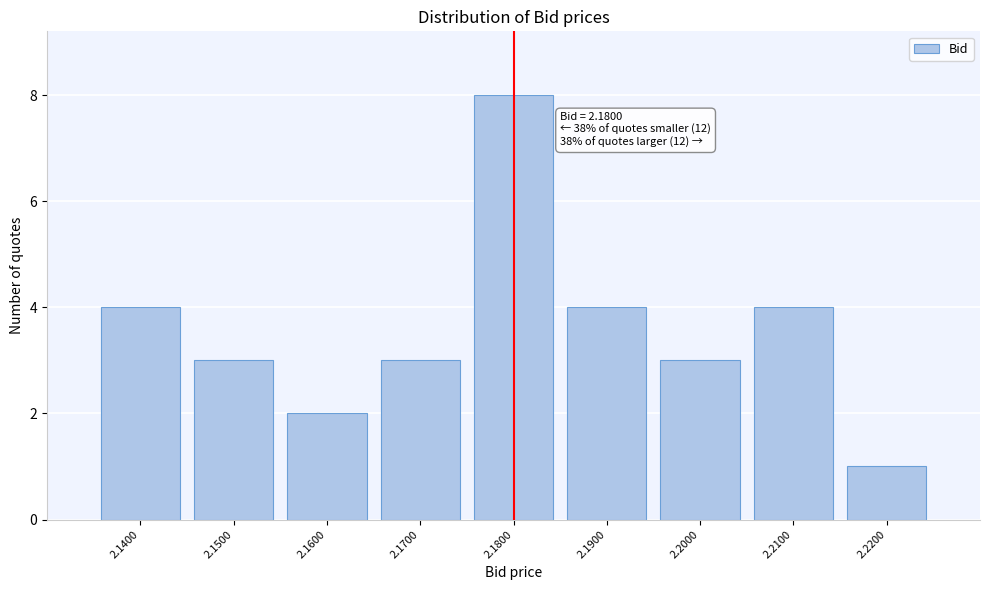

Over which range of the x-axis is the bar tallest?

2.175 to 2.185